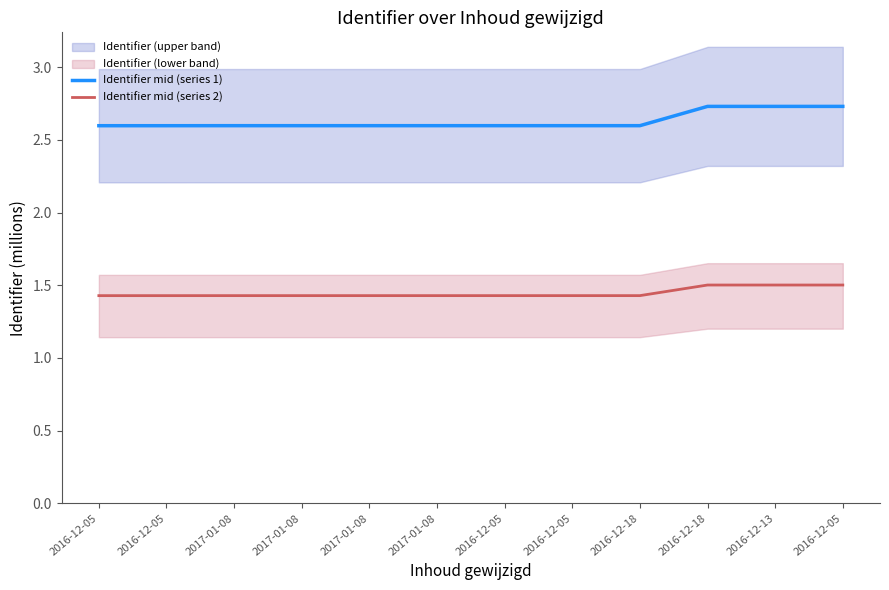

Is it true that Identifier mid (series 2) equals 1.5 at 2016-12-13?

True